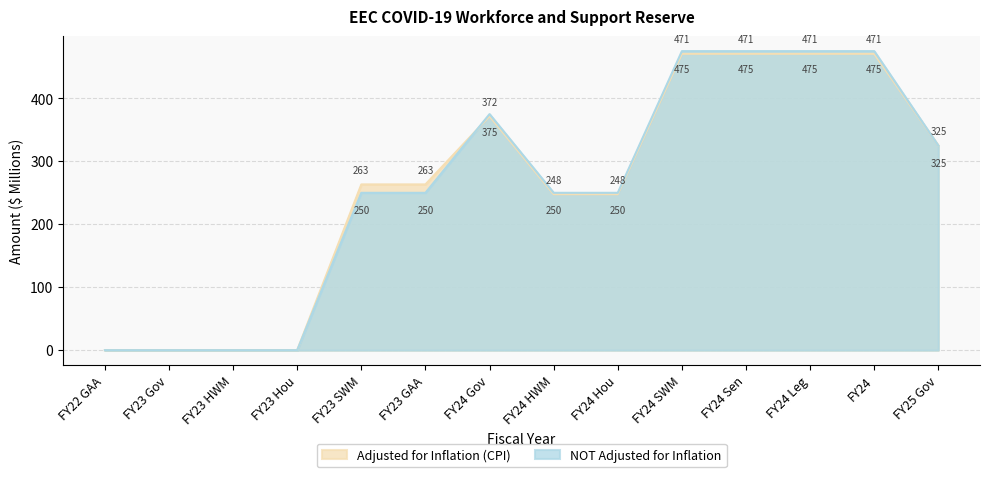

How many intersections are there between Adjusted for Inflation (CPI) and NOT Adjusted for Inflation?

1